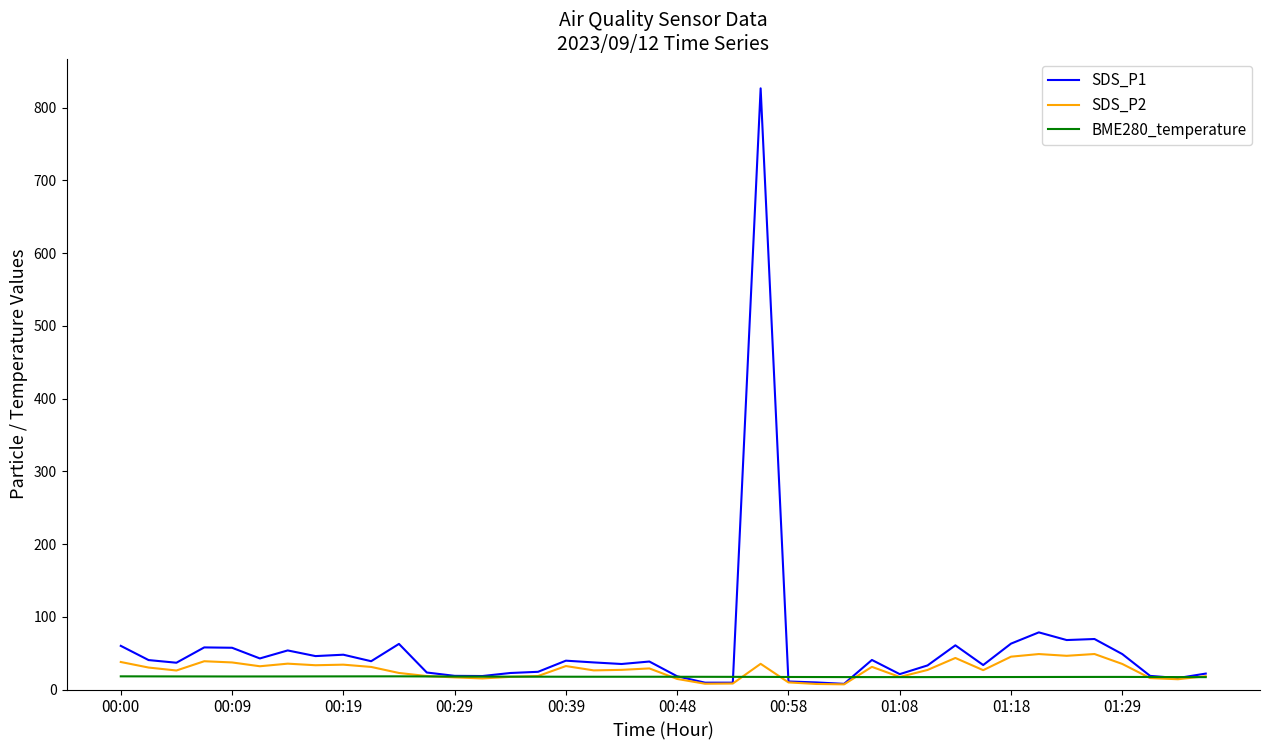

List the series in order of their peak value, lowest first.

BME280_temperature, SDS_P2, SDS_P1